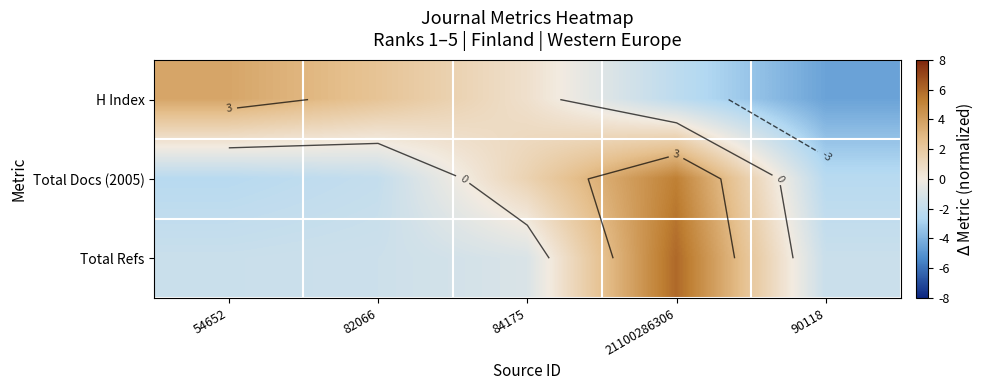

What is the difference between the maximum and minimum values in the Total Refs series?

7.7